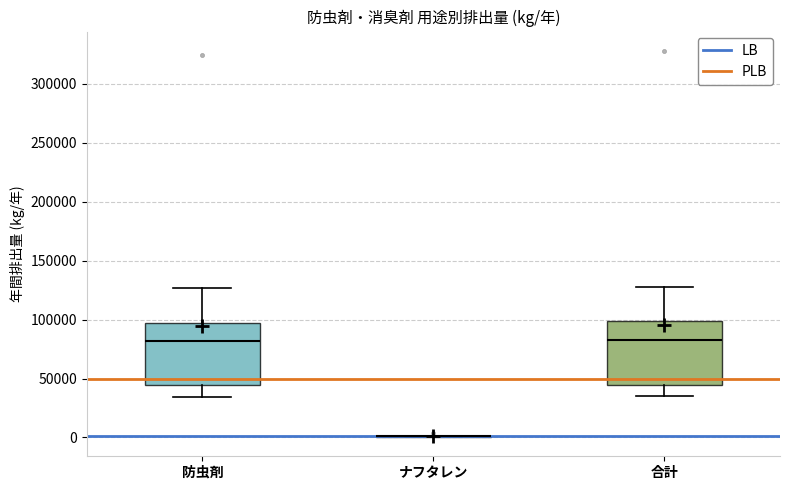

Reading left to right, read every box against the y-axis: the position of its median line, the range the box covers, and the ends of its whiskers. The values are not printed on the chart, so give them approximately, as read against the axis.

防虫剤: median 80000, box 45000 to 95000, whiskers 35000 to 125000
ナフタレン: box collapsed to a line at 0, whiskers 0 to 0
合計: median 85000, box 45000 to 100000, whiskers 35000 to 130000